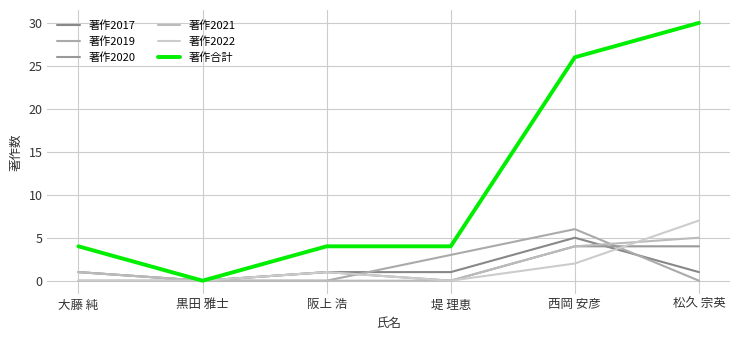

Reading left to right, what are all the values shown in this chart?

著作2017: 大藤 純=1	黒田 雅士=0	阪上 浩=1	堤 理恵=1	西岡 安彦=5	松久 宗英=1
著作2019: 大藤 純=1	黒田 雅士=0	阪上 浩=0	堤 理恵=3	西岡 安彦=6	松久 宗英=0
著作2020: 大藤 純=0	黒田 雅士=0	阪上 浩=1	堤 理恵=0	西岡 安彦=4	松久 宗英=4
著作2021: 大藤 純=1	黒田 雅士=0	阪上 浩=0	堤 理恵=0	西岡 安彦=4	松久 宗英=5
著作2022: 大藤 純=0	黒田 雅士=0	阪上 浩=1	堤 理恵=0	西岡 安彦=2	松久 宗英=7
著作合計: 大藤 純=4	黒田 雅士=0	阪上 浩=4	堤 理恵=4	西岡 安彦=26	松久 宗英=30